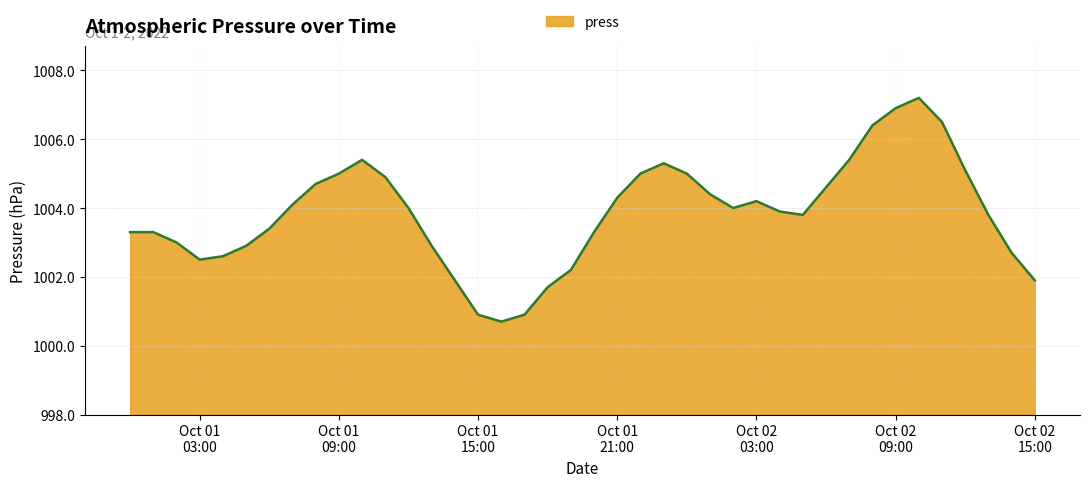

What is the maximum value shown in the chart?

1007.2